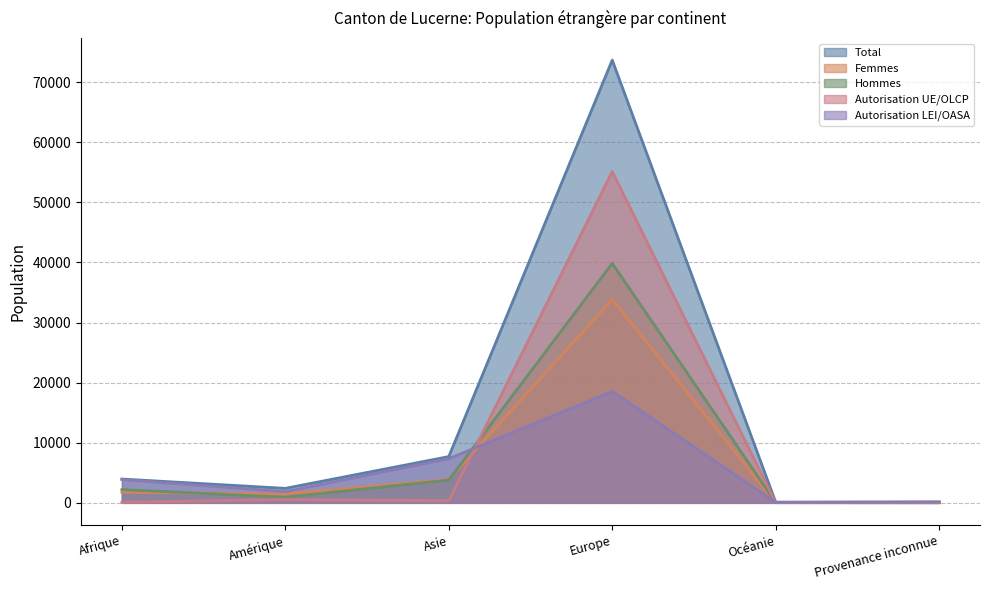

True or false: Asie has a value of 12959 at LEI Total.

False